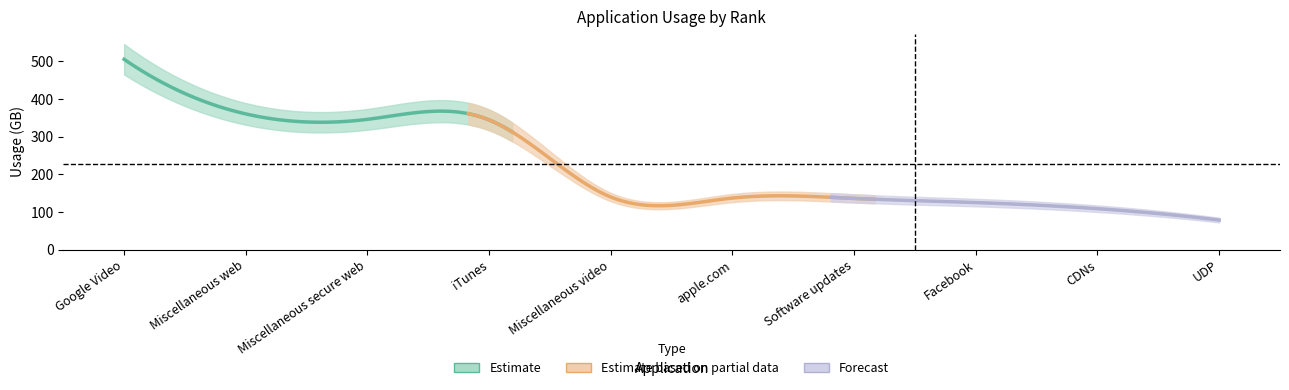

What is the label of the 3rd point from the right?

Facebook